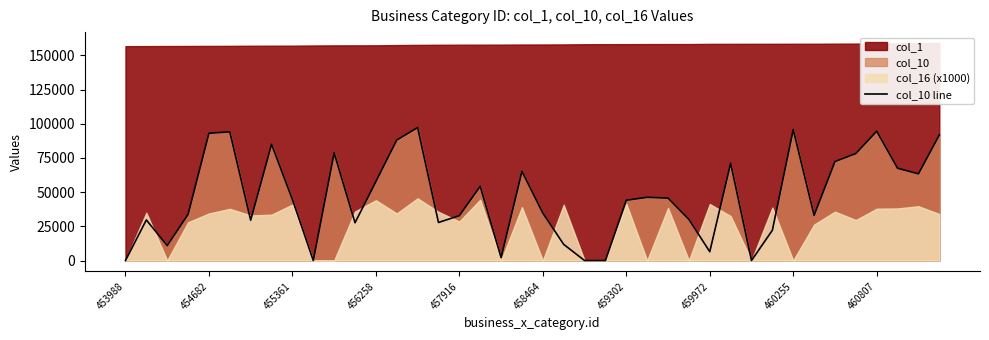

True or false: col_10 line has a value of 10505 at 459302.

False